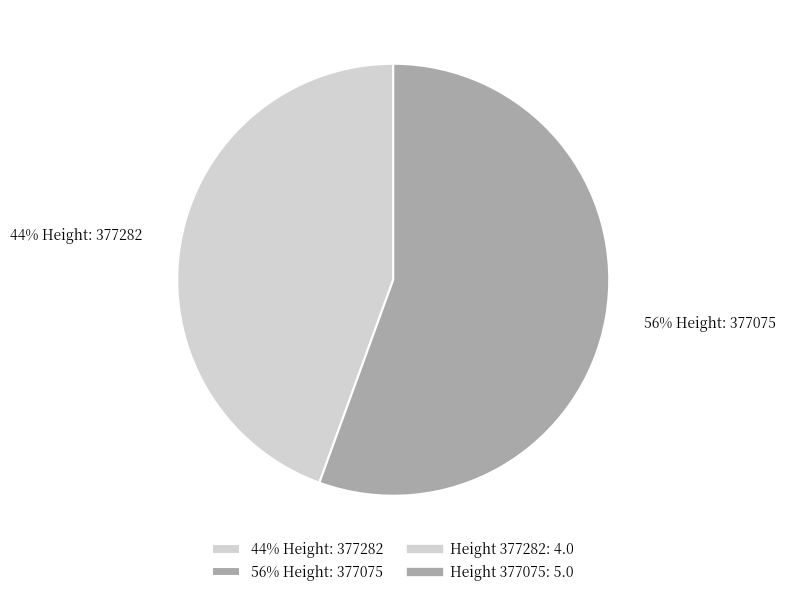

True or false: 56% Height: 377075 accounts for 56% of the total.

True